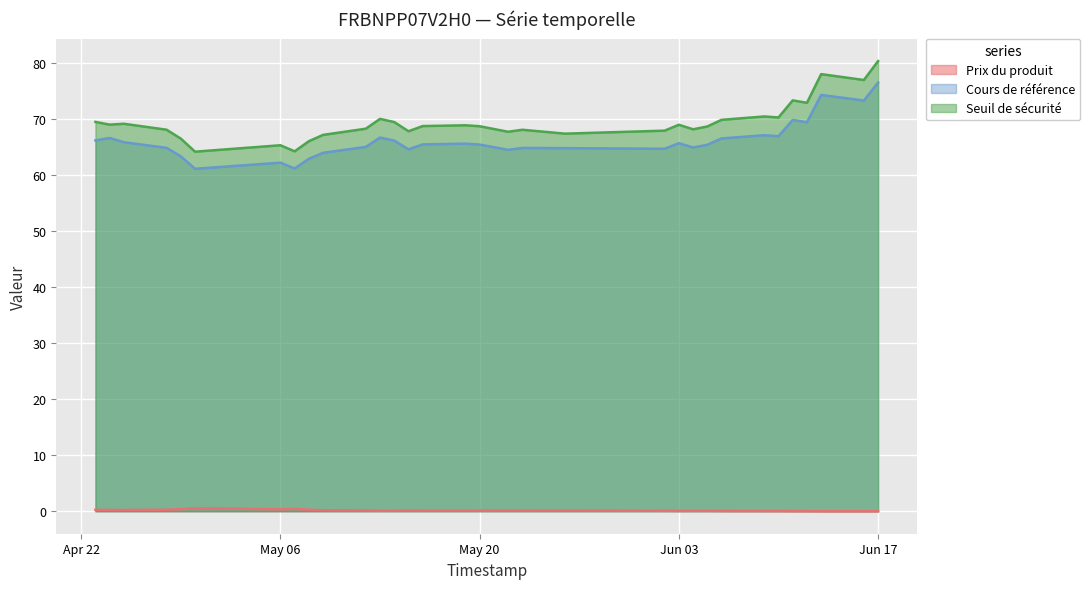

True or false: Prix du produit has a value of 0.0 at 2025-06-06.

False